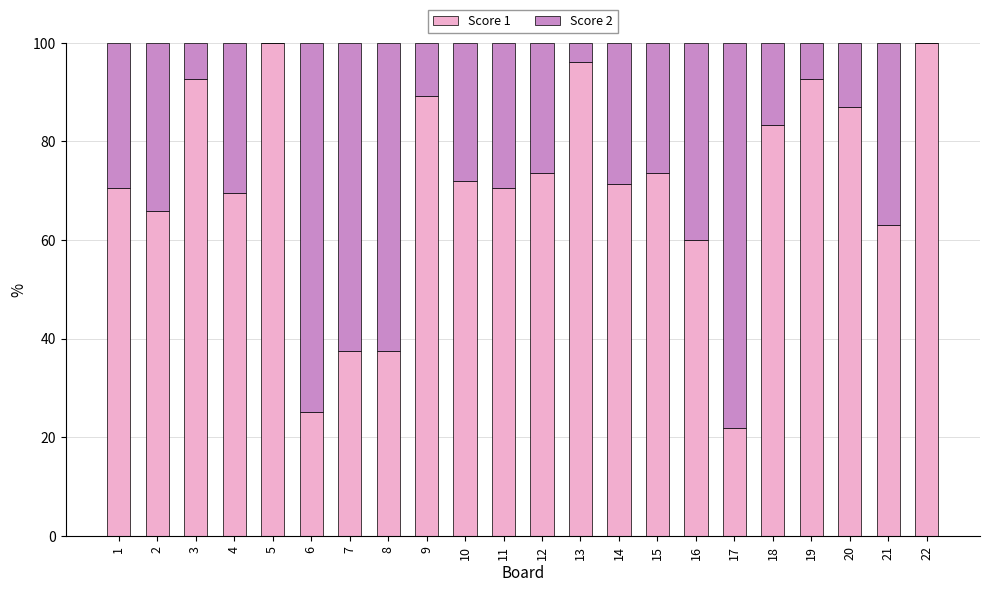

What is the sum of all Score 1 values?

1552.7